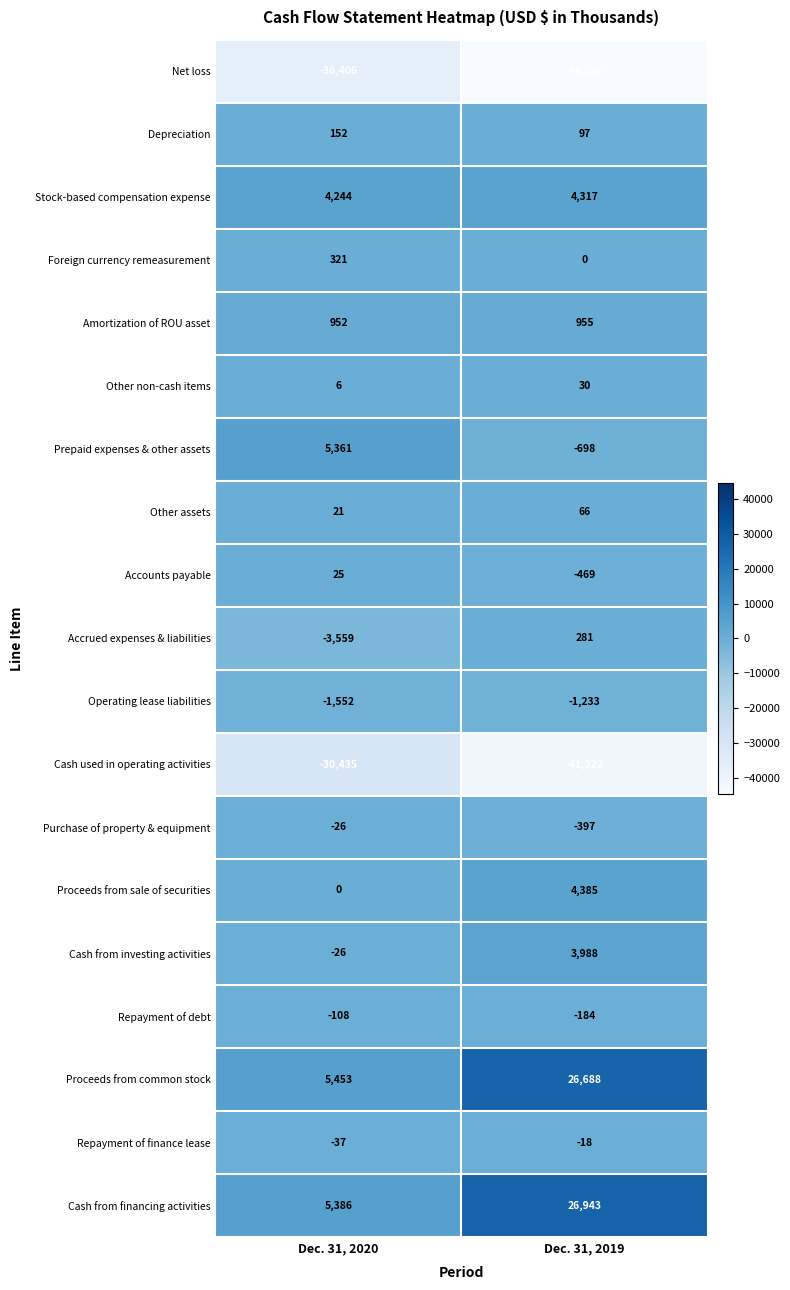

At which category does the chart reach its minimum across all series?

Dec. 31, 2019